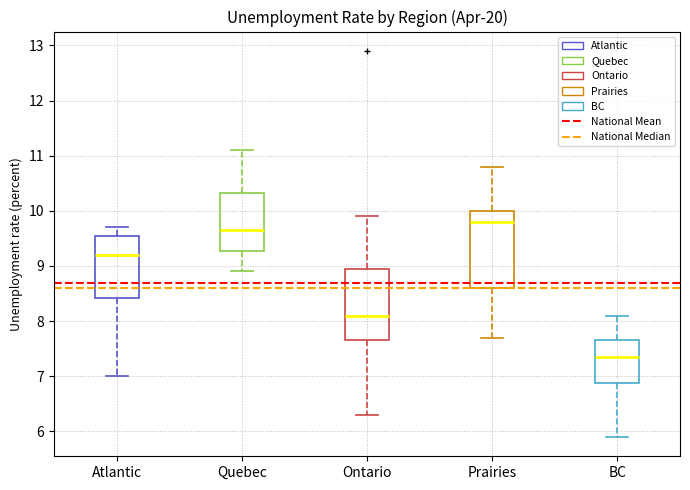

Which box is the tallest, from its lower edge to its upper edge?

Prairies